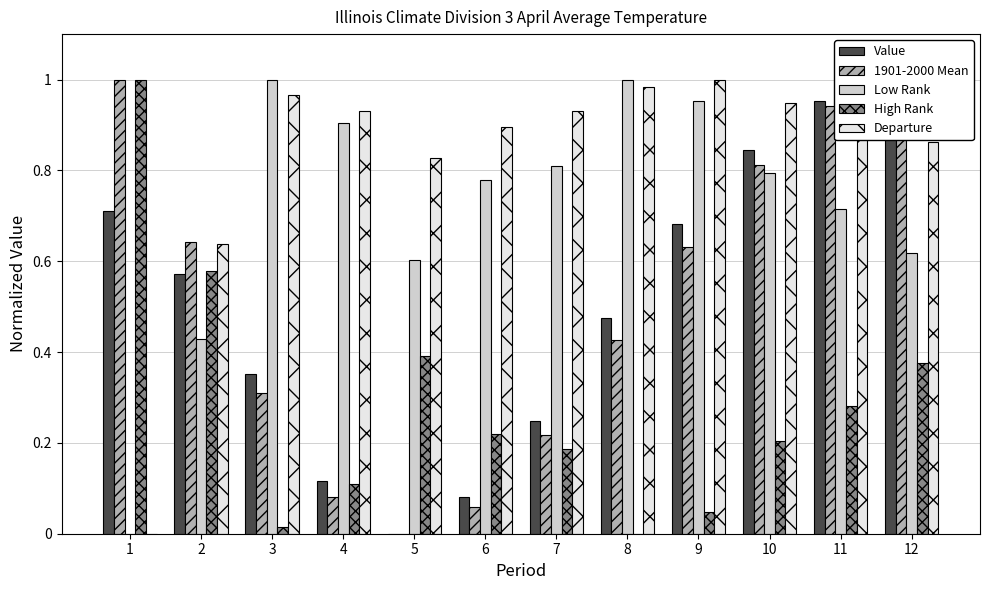

How many distinct data groups are displayed?

5